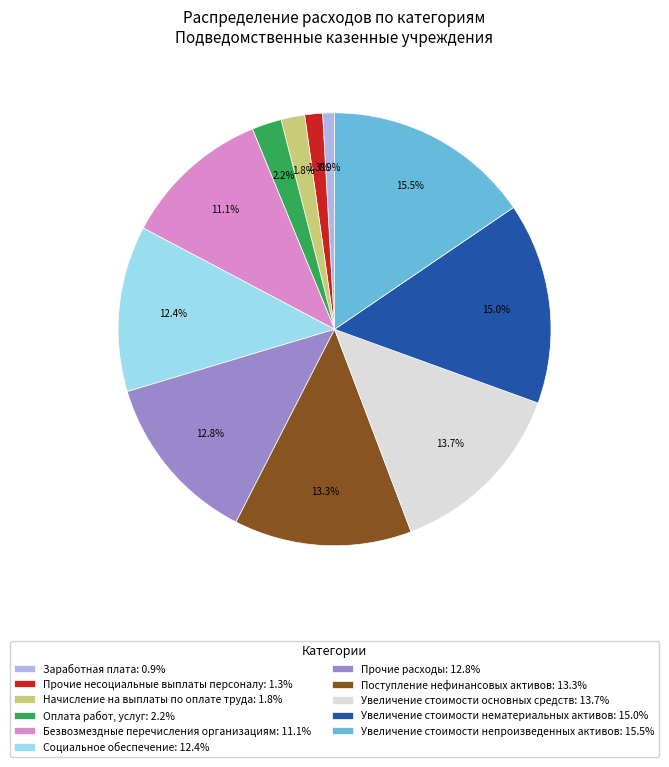

What is the ratio of the value at Безвозмездные перечисления организациям to the value at Поступление нефинансовых активов?

0.8